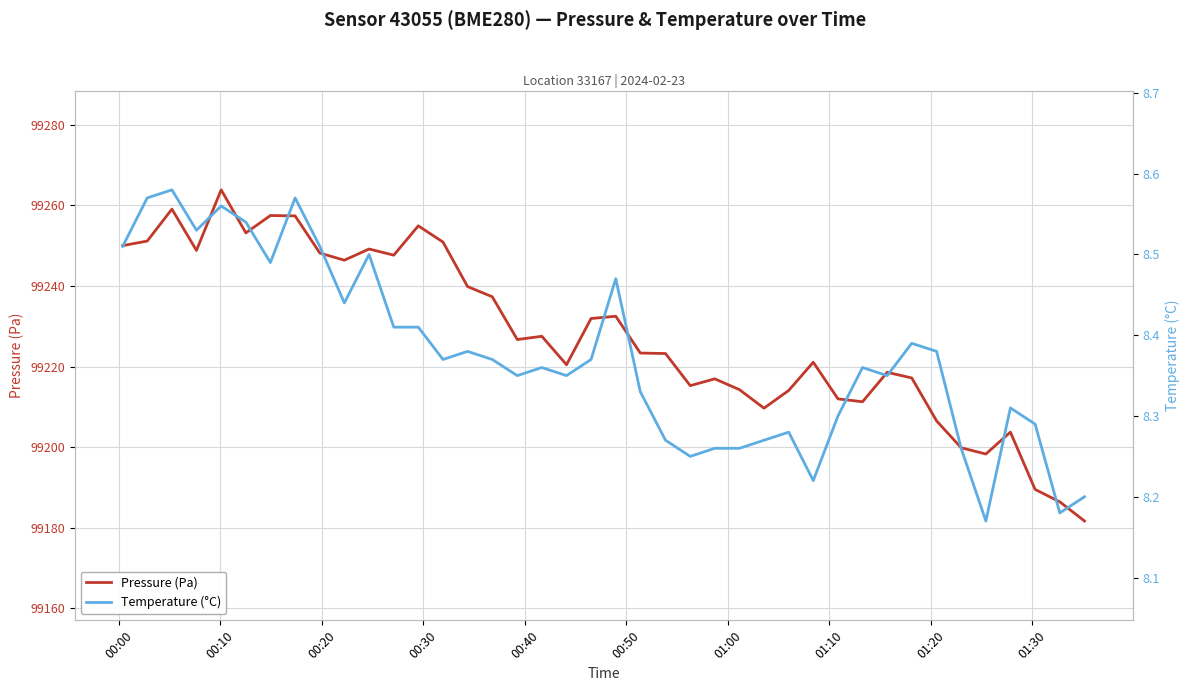

True or false: Temperature (°C) and Pressure (Pa) cross at least once.

False